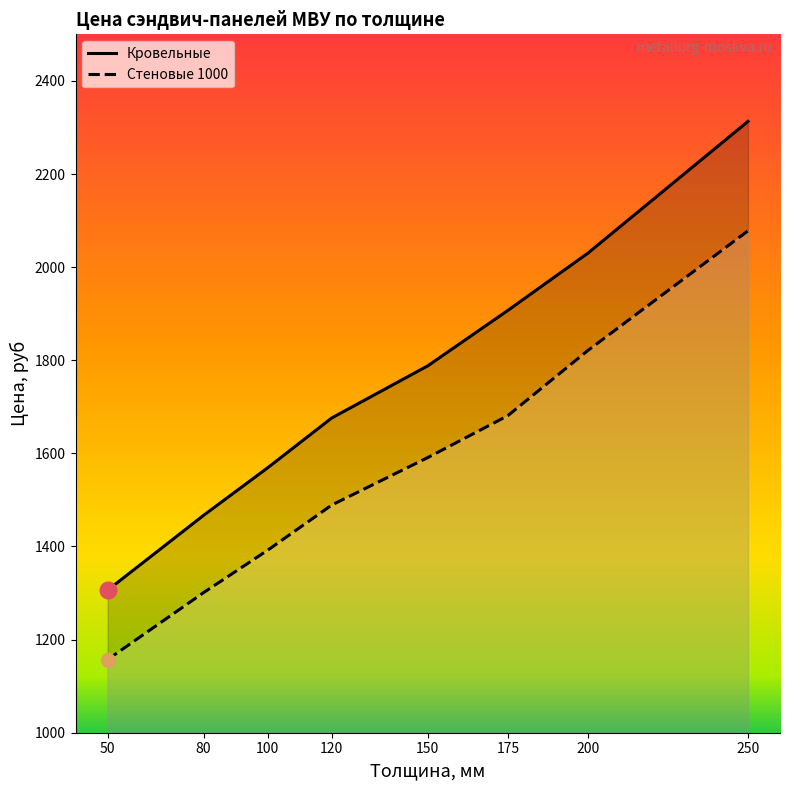

Is the value of Кровельные at 150 greater than the value of Стеновые 1000 at 120?

Yes